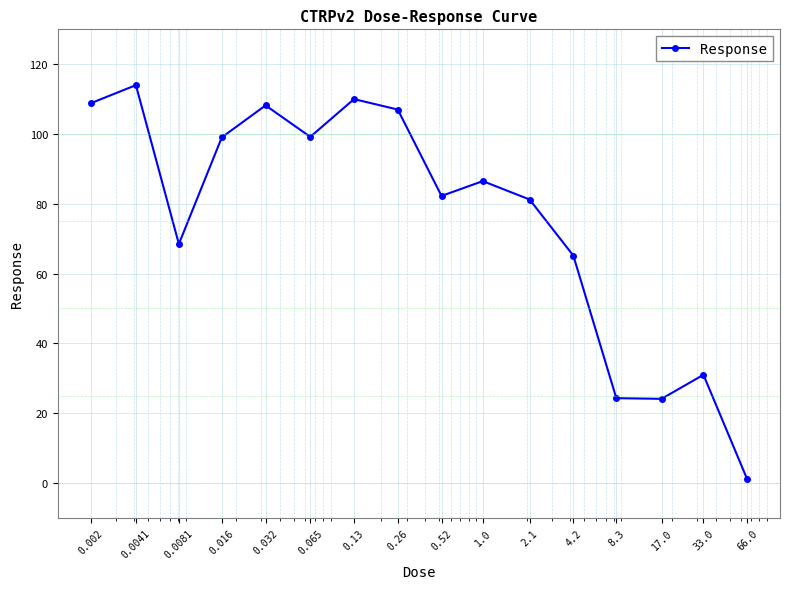

What is the value of the 15th point from the left?

31.0